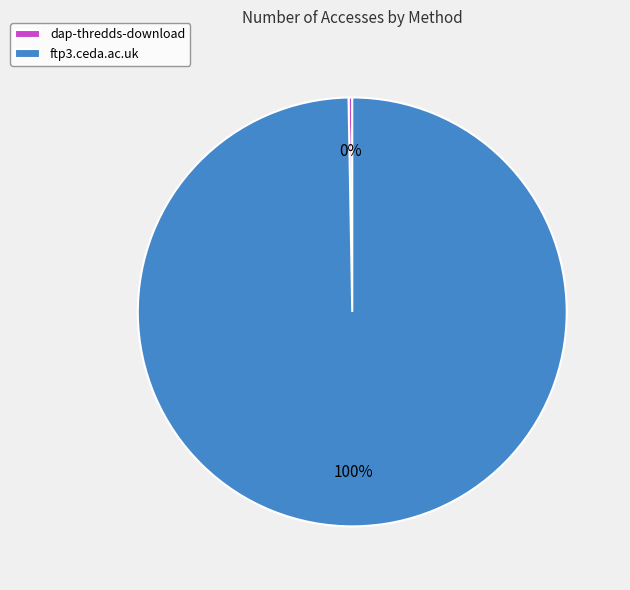

Does dap-thredds-download account for over 50% of the chart?

No